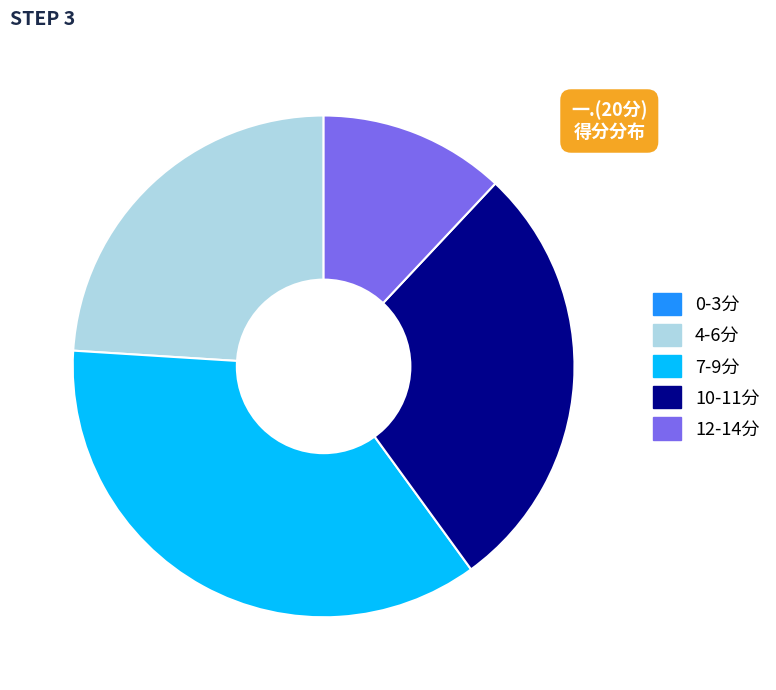

Is there a majority slice in this chart?

No